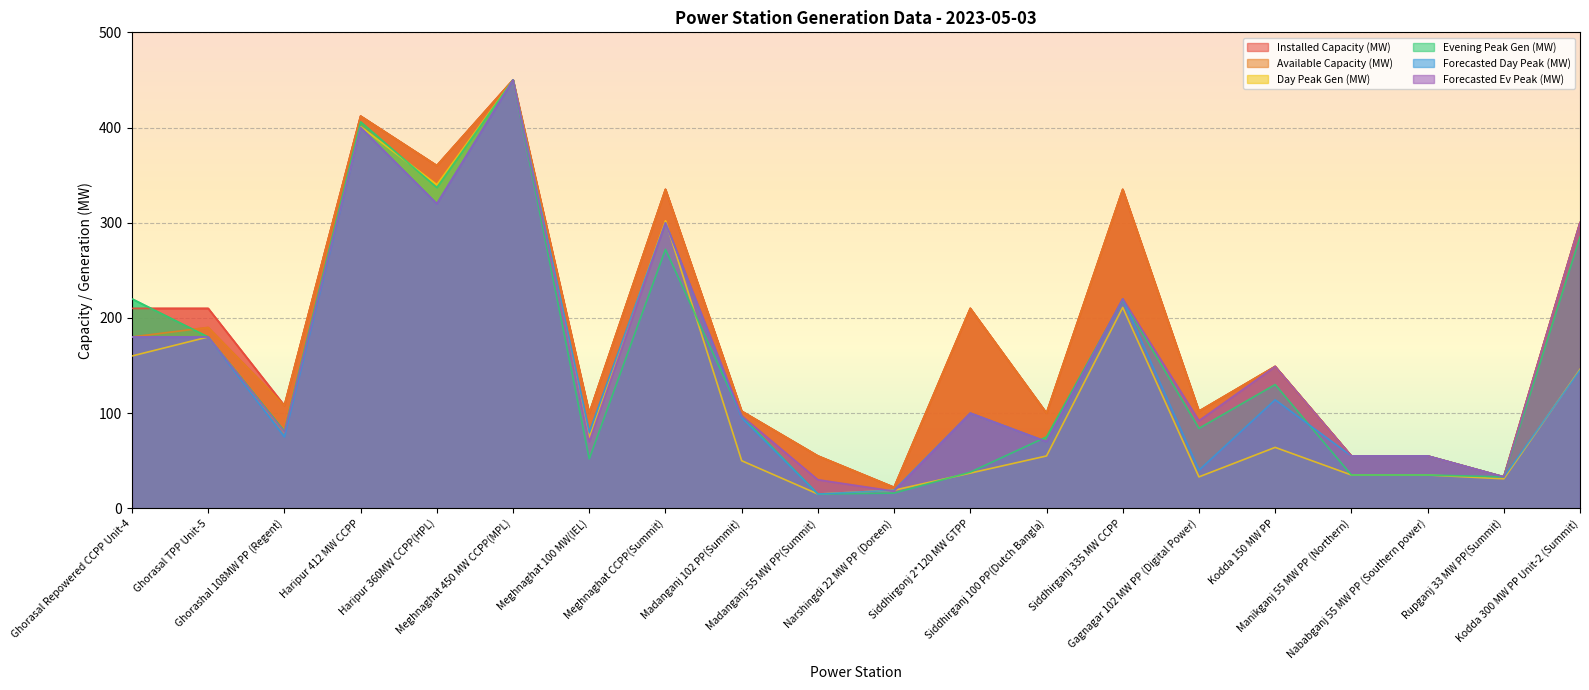

At which category is the sum across all series the highest?

Meghnaghat 450 MW CCPP(MPL)